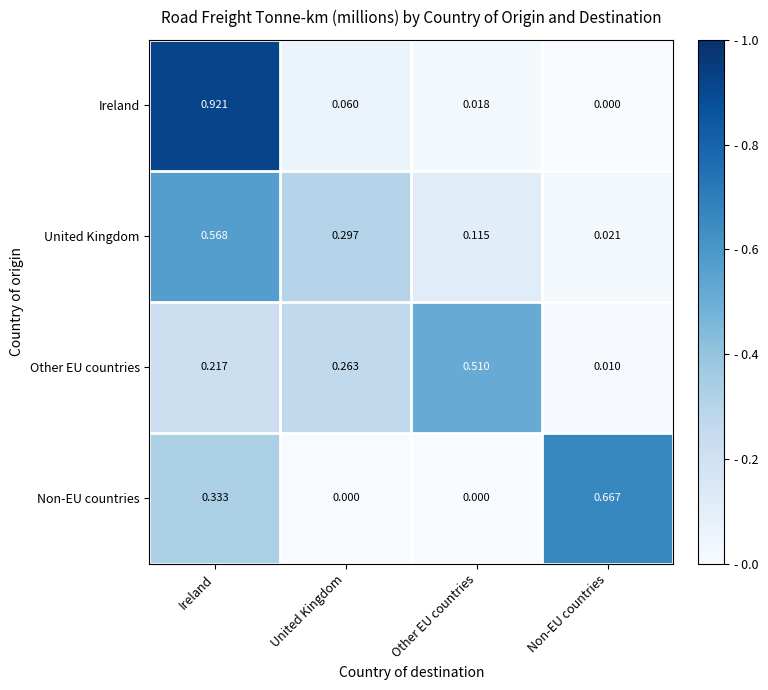

Which series has the largest range (max minus min)?

Ireland